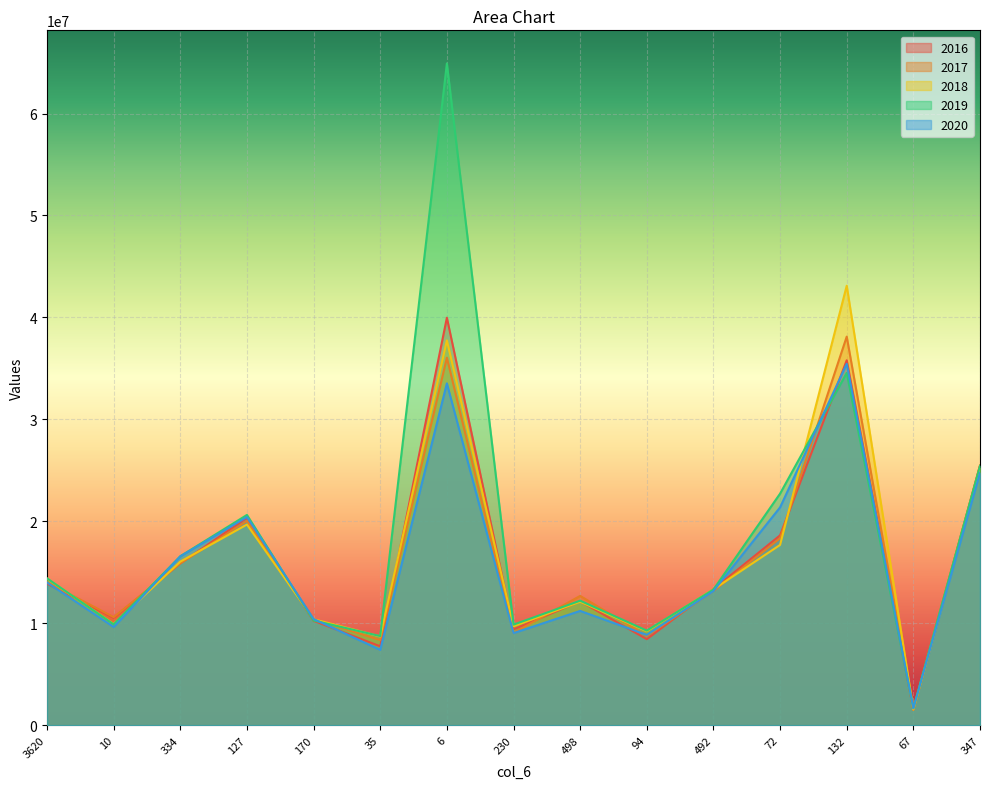

Reading left to right, what are all the values shown in this chart?

2016: 3620=13882659.8	10=10523047.9	334=15876993.2	127=20333494.2	170=10233700.5	35=7733502.9	6=39969545.1	230=9397256.3	498=12154471.3	94=8434256.0	492=13342840.5	72=18620718.2	132=35793318.0	67=1548461.7	347=25465420.9
2017: 3620=14028473.4	10=10594426.5	334=15867813.4	127=20032094.3	170=10422313.1	35=8344658.9	6=36045359.9	230=9044592.5	498=12678753.5	94=8749635.9	492=13160295.8	72=18336626.1	132=38113099.1	67=1482171.6	347=25454927.9
2018: 3620=14373052.8	10=9918193.2	334=16041693.4	127=19677055.7	170=10390747.2	35=8700909.9	6=37744206.0	230=9708185.1	498=12107716.1	94=9218566.0	492=13322347.2	72=17680122.4	132=43107205.5	67=1539241.5	347=25239791.2
2019: 3620=14402922.3	10=9890321.5	334=16570098.3	127=20622732.1	170=10265674.0	35=8736765.5	6=64913444.3	230=9861687.5	498=12209231.3	94=9274610.5	492=13303328.7	72=22711615.0	132=34551908.5	67=1663647.0	347=25441880.3
2020: 3620=13995734.6	10=9626756.1	334=16561636.2	127=20419740.9	170=10415215.0	35=7389224.2	6=33527365.7	230=9031074.8	498=11205233.1	94=8853560.0	492=13153896.4	72=21364623.8	132=35446675.6	67=1649066.2	347=24759139.1